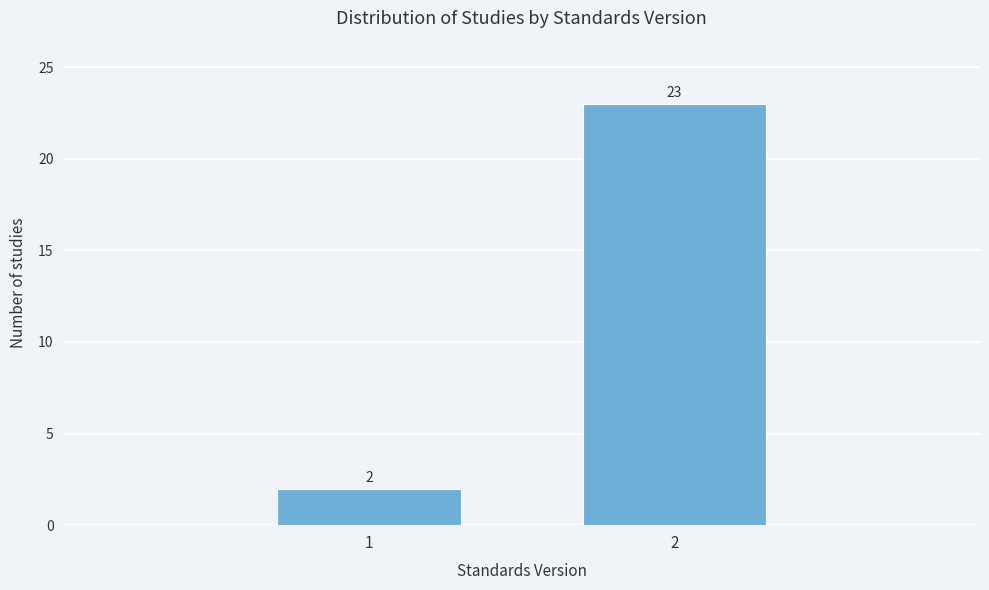

Reading left to right, transcribe all the data shown in this chart.

1=2	2=23